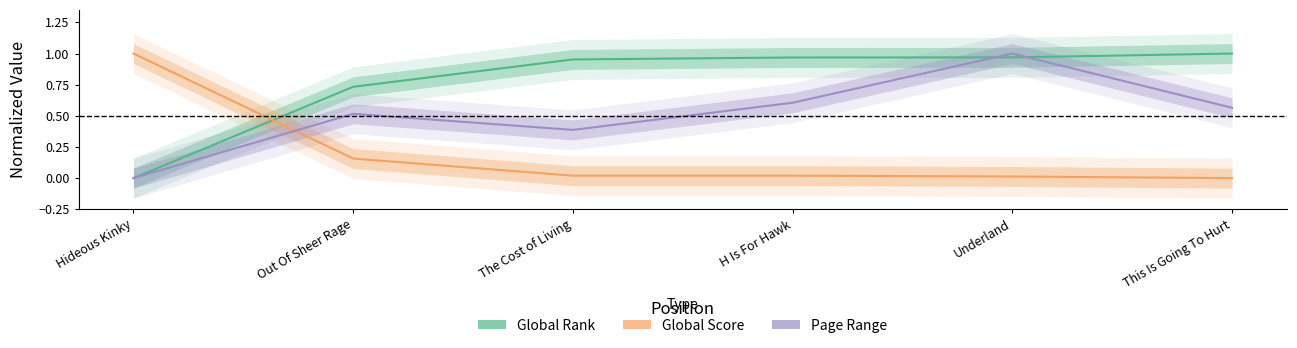

The Global Score series shows 0.0 at Underland. True or false?

False